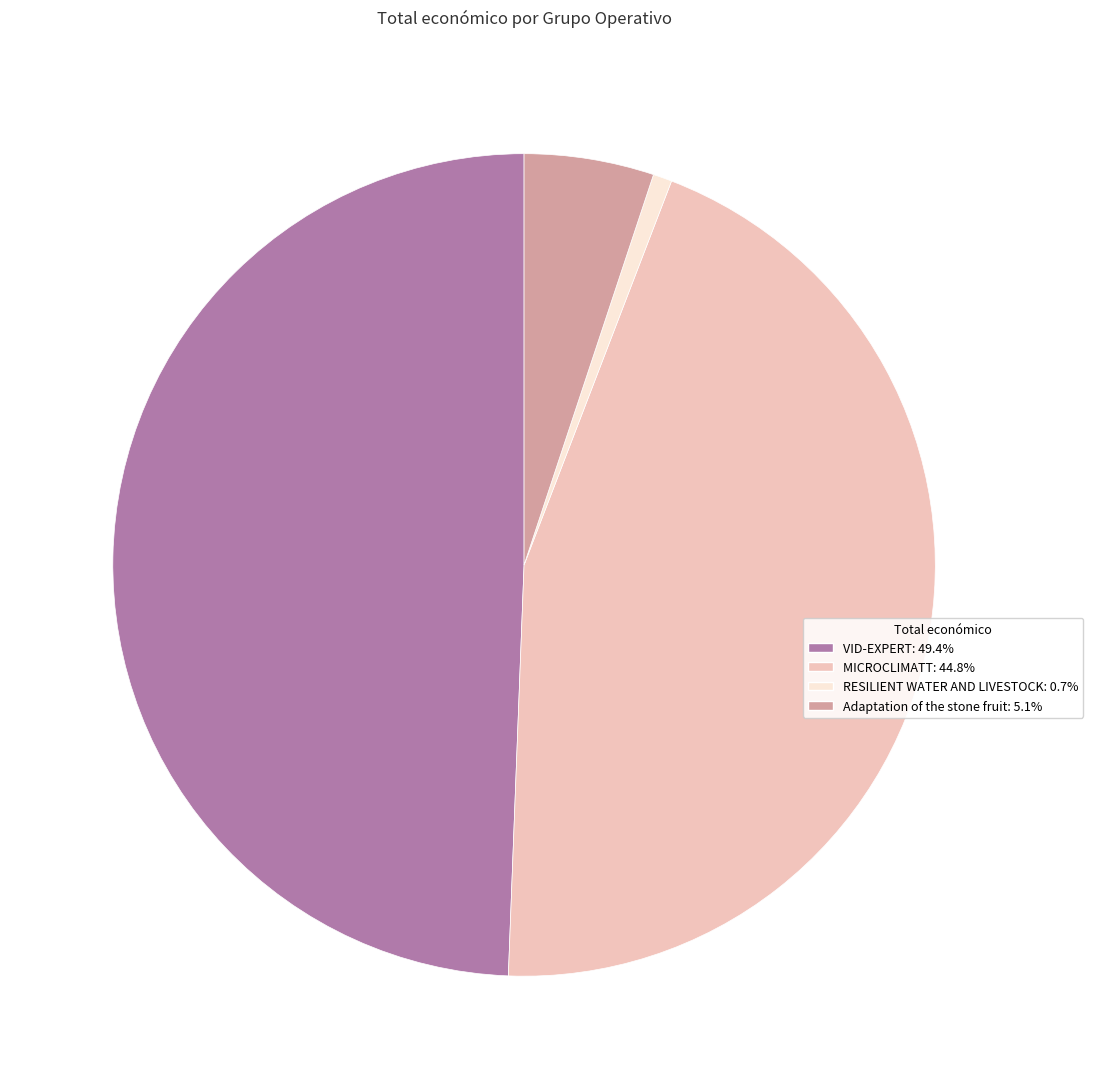

Is it true that RESILIENT WATER AND LIVESTOCK is 1% of the pie?

True